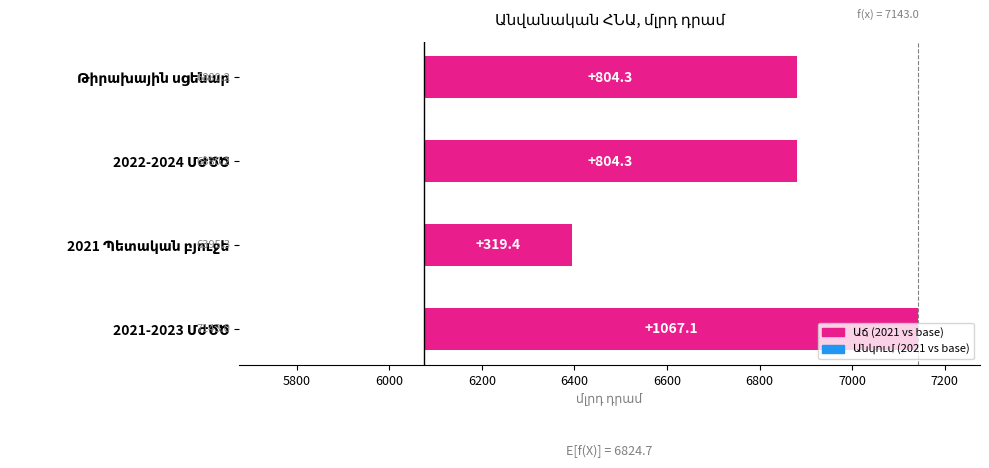

What is the label of the 3rd bar from the right?

2022-2024 ՄԺԾԾ